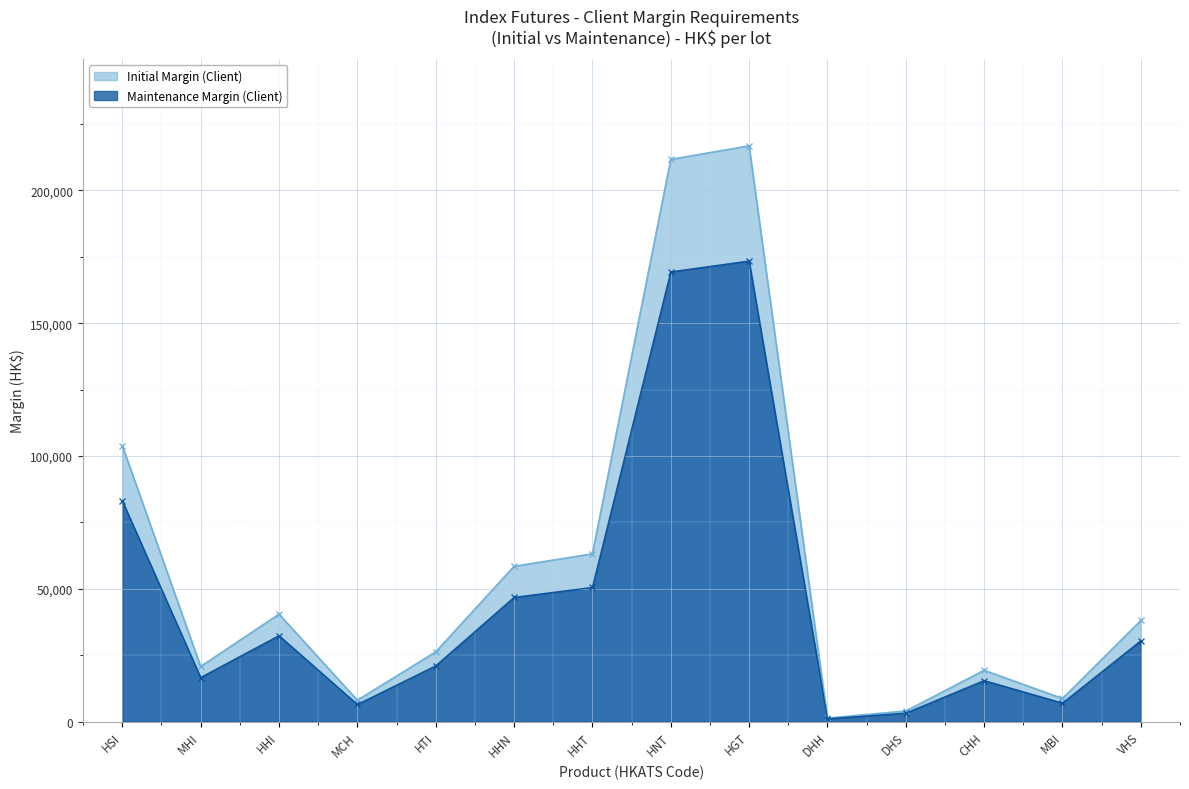

Rank the series at HGT from highest to lowest value.

Initial Margin (Client), Maintenance Margin (Client)